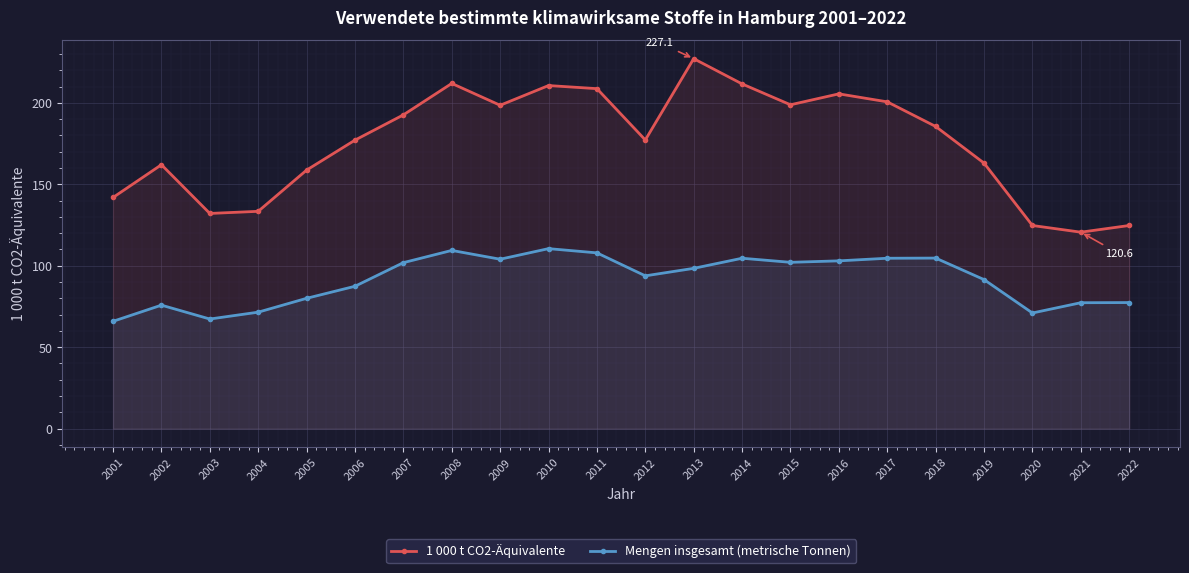

What is the sum of the 1 000 t CO2-Äquivalente values at 2019 and 2013?

390.1